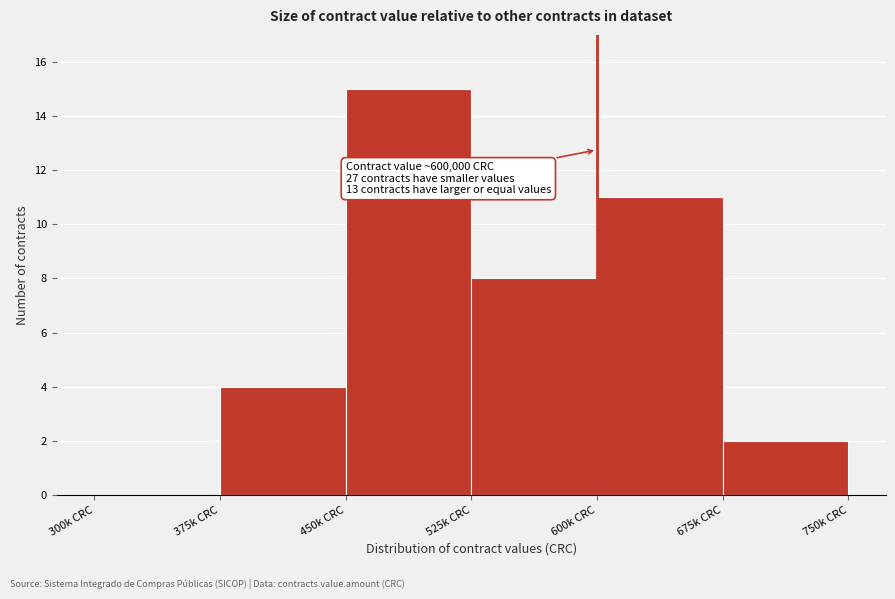

Reading left to right, extract all data points from this chart.

300k CRC=0	375k CRC=4	450k CRC=15	525k CRC=8	600k CRC=11	675k CRC=2